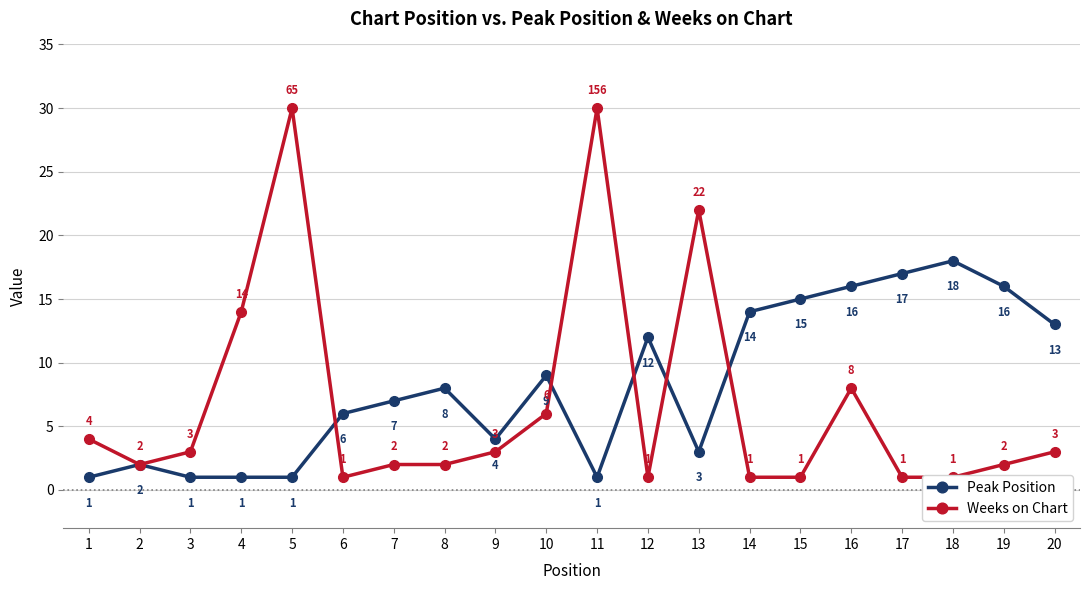

Is it true that Peak Position equals 0 at 1?

False